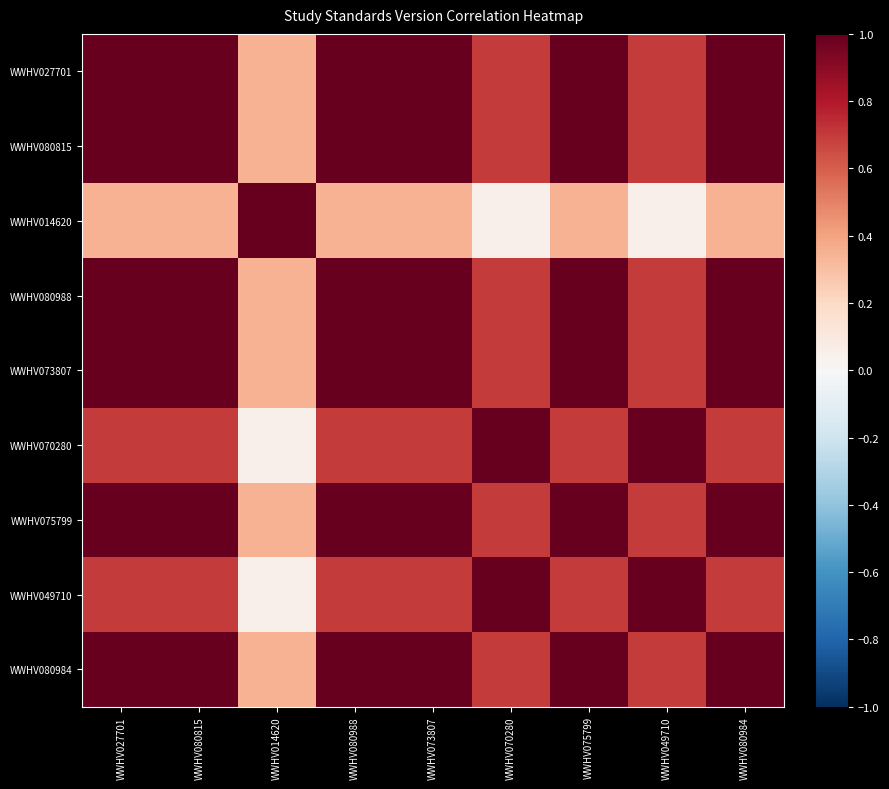

Reading left to right, list all the values displayed in this chart.

WWHV027701: WWHV027701=1.0	WWHV080815=1.0	WWHV014620=0.3	WWHV080988=1.0	WWHV073807=1.0	WWHV070280=0.7	WWHV075799=1.0	WWHV049710=0.7	WWHV080984=1.0
WWHV080815: WWHV027701=1.0	WWHV080815=1.0	WWHV014620=0.3	WWHV080988=1.0	WWHV073807=1.0	WWHV070280=0.7	WWHV075799=1.0	WWHV049710=0.7	WWHV080984=1.0
WWHV014620: WWHV027701=0.3	WWHV080815=0.3	WWHV014620=1.0	WWHV080988=0.3	WWHV073807=0.3	WWHV070280=0.1	WWHV075799=0.3	WWHV049710=0.1	WWHV080984=0.3
WWHV080988: WWHV027701=1.0	WWHV080815=1.0	WWHV014620=0.3	WWHV080988=1.0	WWHV073807=1.0	WWHV070280=0.7	WWHV075799=1.0	WWHV049710=0.7	WWHV080984=1.0
WWHV073807: WWHV027701=1.0	WWHV080815=1.0	WWHV014620=0.3	WWHV080988=1.0	WWHV073807=1.0	WWHV070280=0.7	WWHV075799=1.0	WWHV049710=0.7	WWHV080984=1.0
WWHV070280: WWHV027701=0.7	WWHV080815=0.7	WWHV014620=0.1	WWHV080988=0.7	WWHV073807=0.7	WWHV070280=1.0	WWHV075799=0.7	WWHV049710=1.0	WWHV080984=0.7
WWHV075799: WWHV027701=1.0	WWHV080815=1.0	WWHV014620=0.3	WWHV080988=1.0	WWHV073807=1.0	WWHV070280=0.7	WWHV075799=1.0	WWHV049710=0.7	WWHV080984=1.0
WWHV049710: WWHV027701=0.7	WWHV080815=0.7	WWHV014620=0.1	WWHV080988=0.7	WWHV073807=0.7	WWHV070280=1.0	WWHV075799=0.7	WWHV049710=1.0	WWHV080984=0.7
WWHV080984: WWHV027701=1.0	WWHV080815=1.0	WWHV014620=0.3	WWHV080988=1.0	WWHV073807=1.0	WWHV070280=0.7	WWHV075799=1.0	WWHV049710=0.7	WWHV080984=1.0